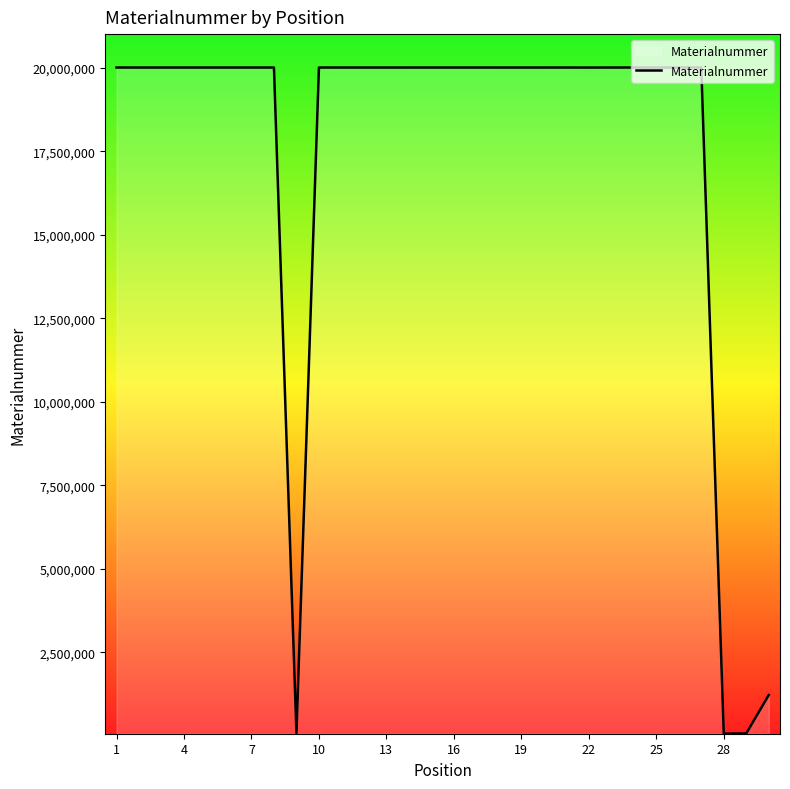

What is the greatest value displayed?

20002290